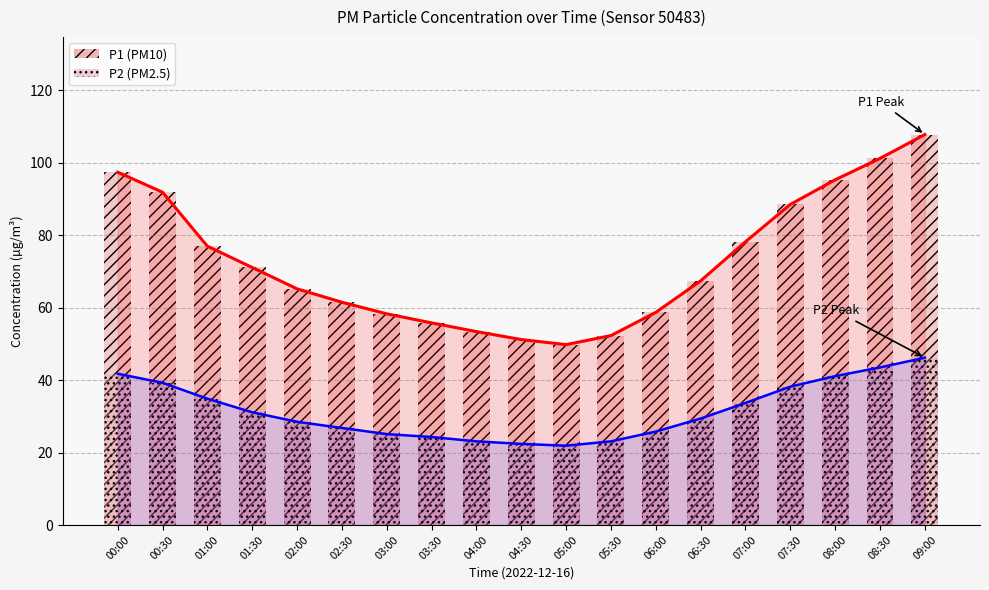

Reading left to right, extract all data points from this chart.

P1: 97.4	91.9	77.0	71.1	65.2	61.5	58.3	55.8	53.4	51.2	49.8	52.3	58.7	67.4	78.2	88.5	95.3	101.2	107.8
P2: 41.8	39.3	34.9	31.1	28.5	26.8	25.1	24.3	23.1	22.4	21.9	23.1	25.8	29.4	33.7	38.2	41.1	43.5	46.2